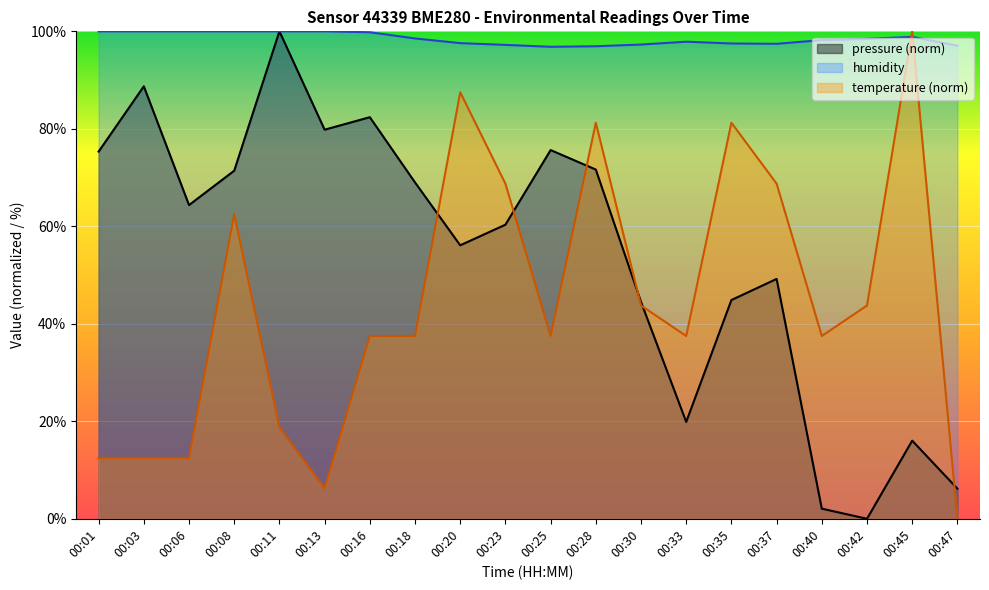

Where does the humidity series first go above 98?

00:01